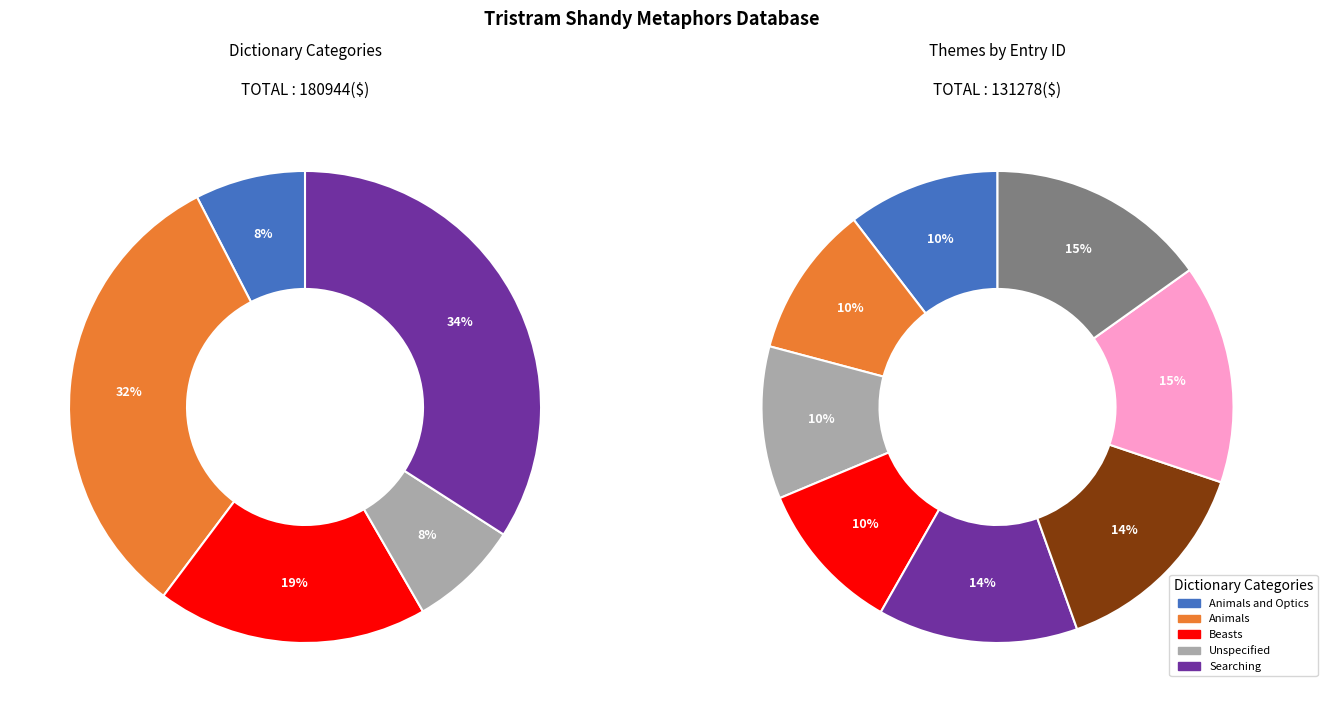

What percentage do 6 and 4 together represent?

25.1%